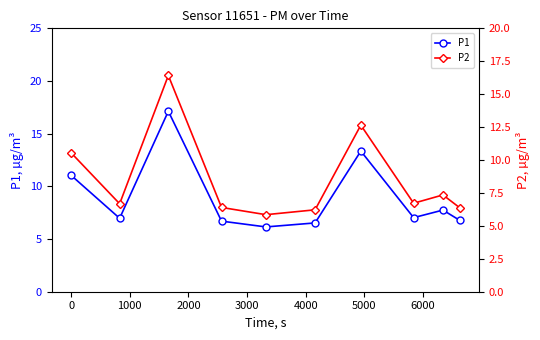

True or false: P1 has more than 2 interior local peaks.

True